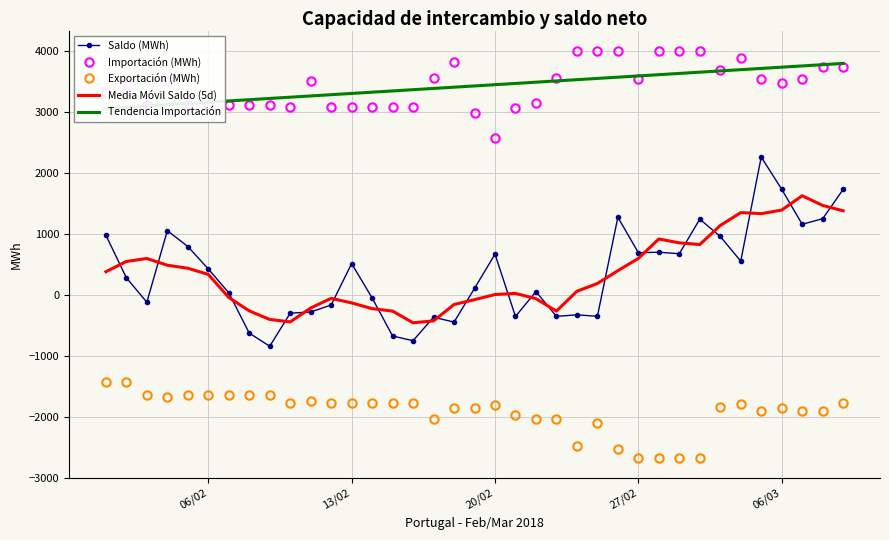

The value of Importación (MWh) at 06/02 is 1458.2. True or false?

False